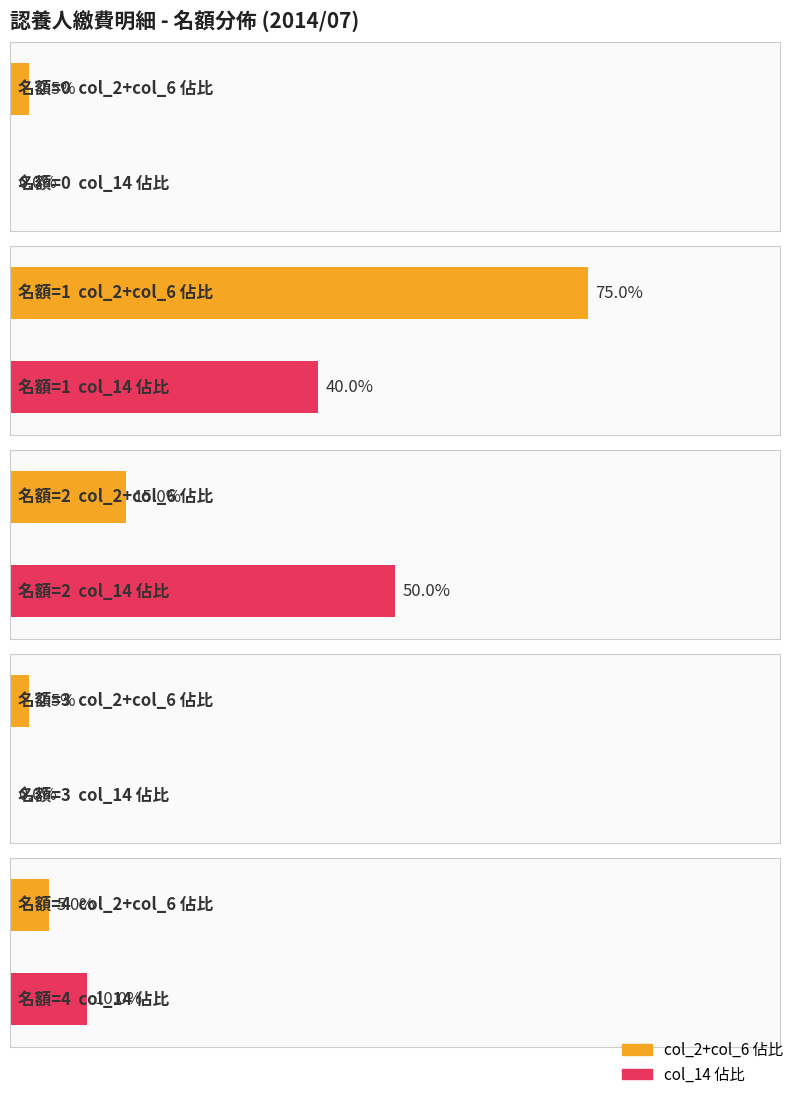

What is the difference between the second highest and second lowest values in the 名額 (col_6) series?

1